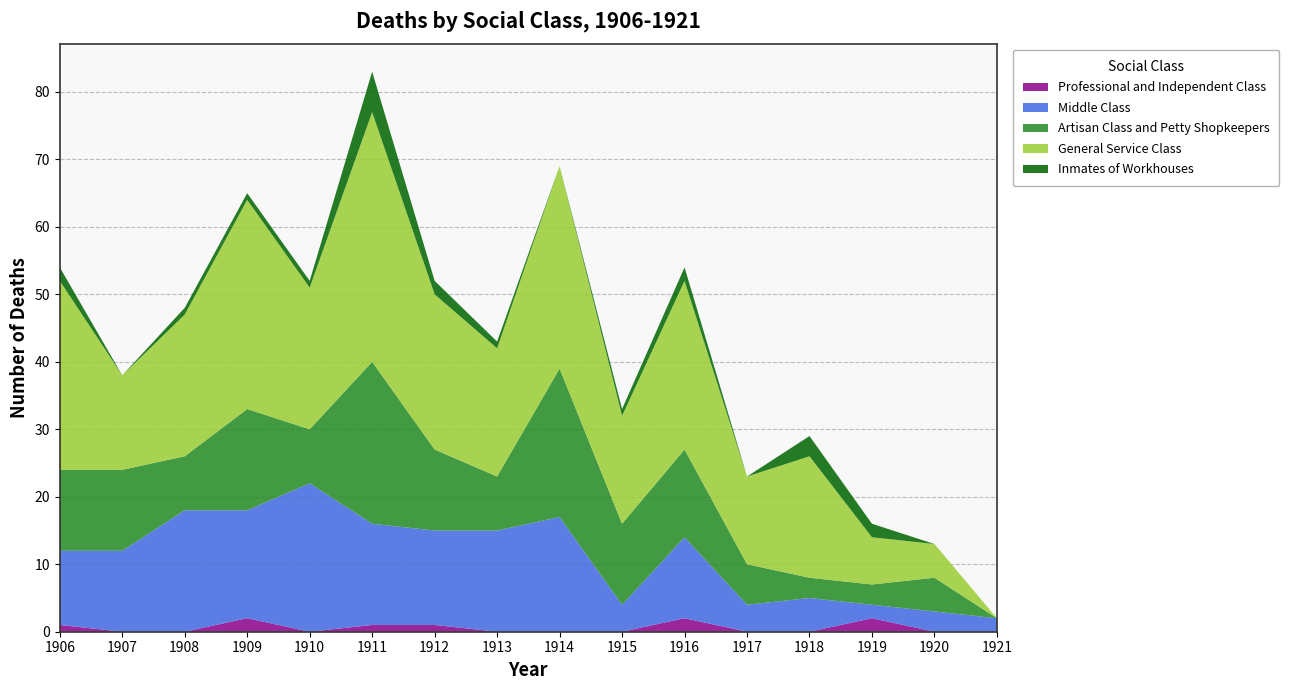

Reading right to left, list all the values displayed in this chart.

Professional and Independent Class: 0	0	2	0	0	2	0	0	0	1	1	0	2	0	0	1
Middle Class: 2	3	2	5	4	12	4	17	15	14	15	22	16	18	12	11
Artisan Class and Petty Shopkeepers: 0	5	3	3	6	13	12	22	8	12	24	8	15	8	12	12
General Service Class: 0	5	7	18	13	25	16	30	19	23	37	21	31	21	14	28
Inmates of Workhouses: 0	0	2	3	0	2	1	0	1	2	6	1	1	1	0	2